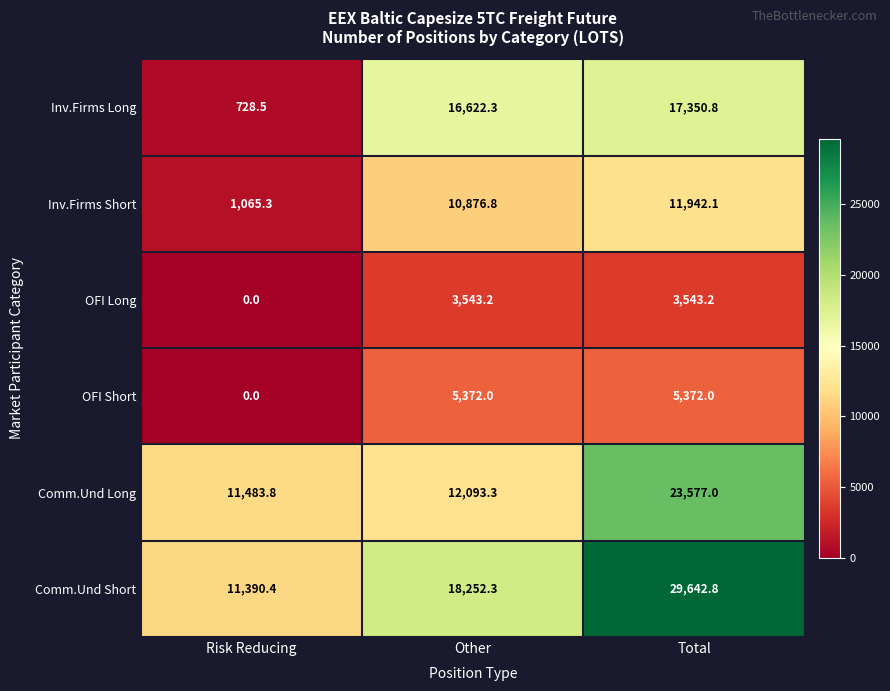

True or false: Comm.Und Short has a value of 18252.3 at Other.

True